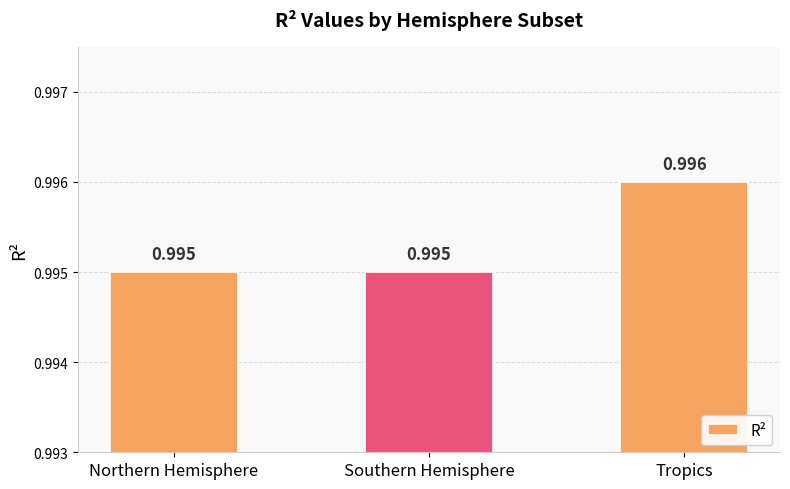

What position from the right is Tropics?

1